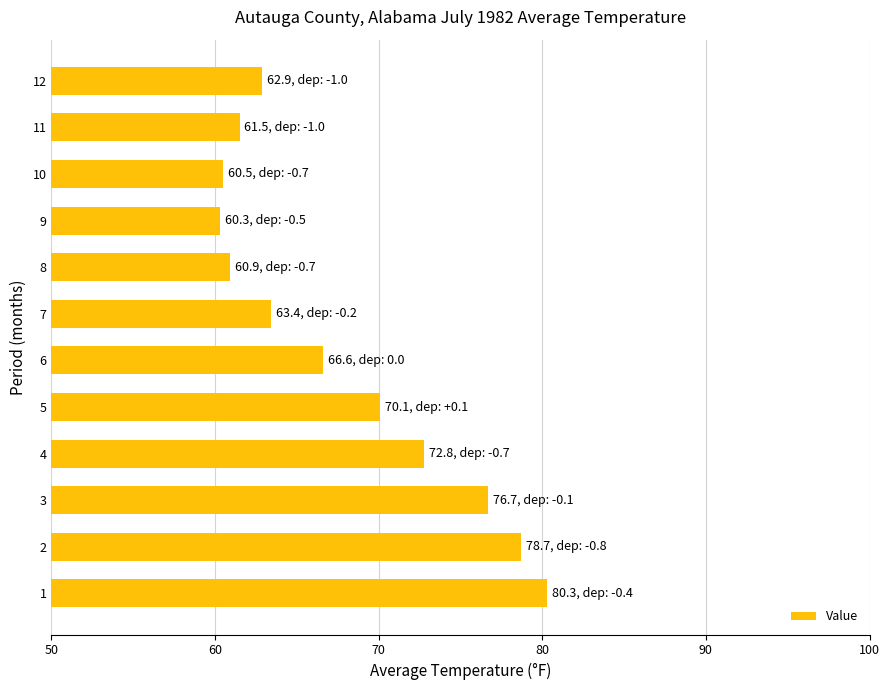

What is the smallest value displayed?

60.3